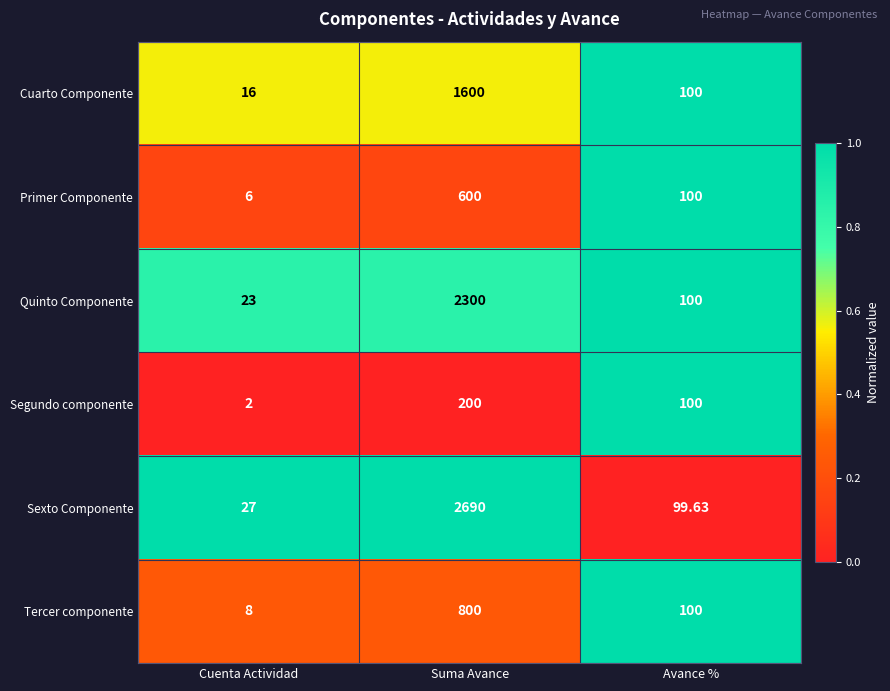

Is the value of Sexto Componente at Cuenta Actividad greater than the value of Tercer componente at Suma Avance?

No